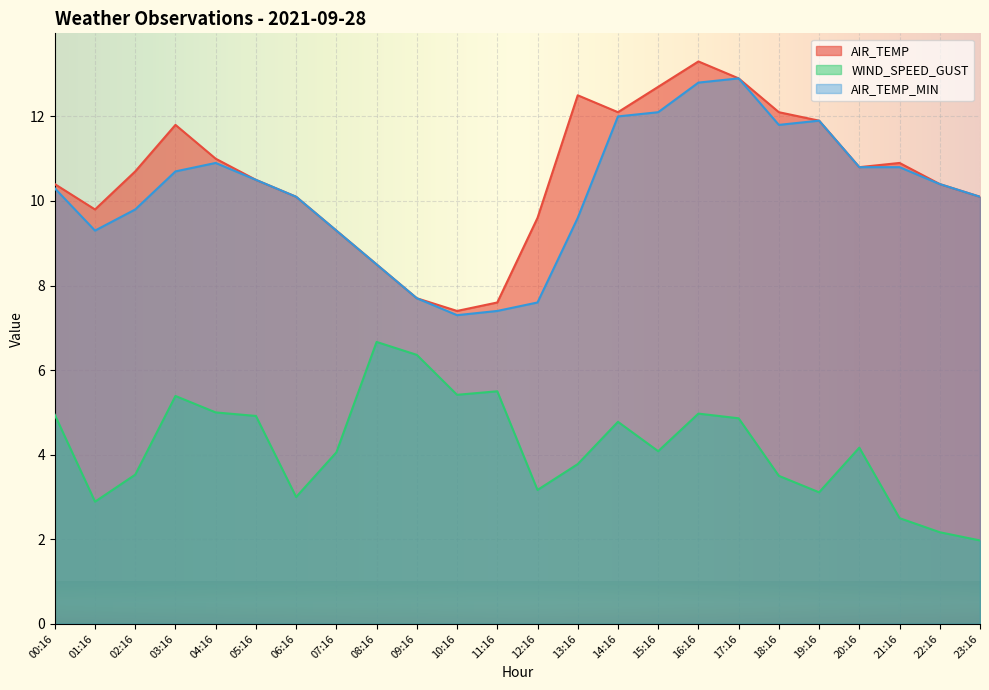

True or false: AIR_TEMP has a value of 12.1 at 18:16.

True